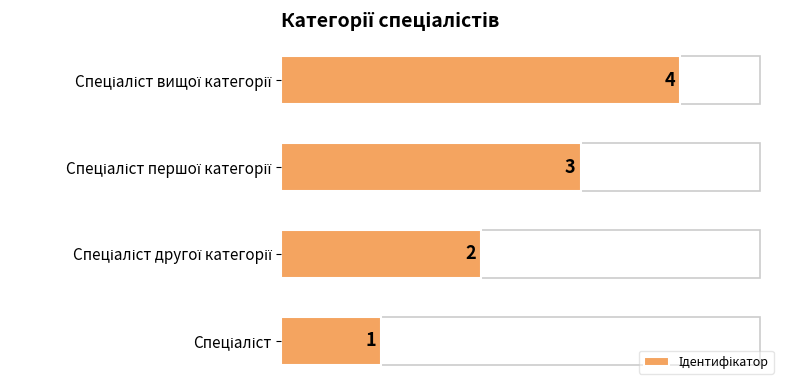

What is the sum of all values?

10